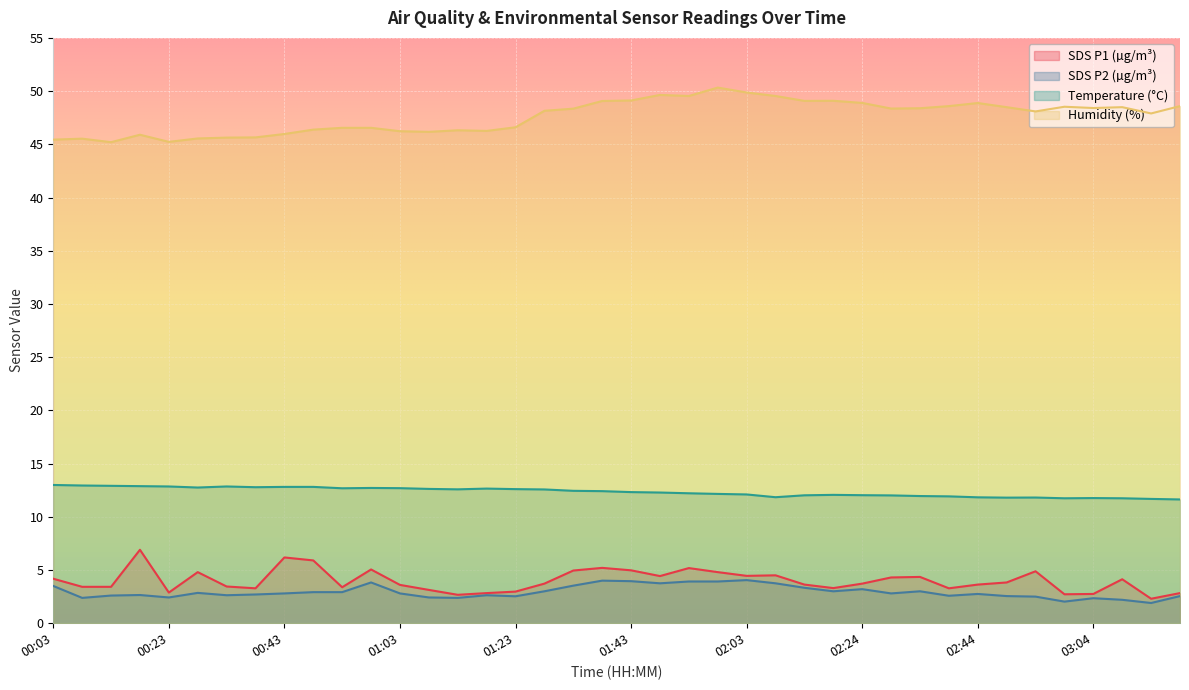

Does the chart display data point markers on the line(s)?

No